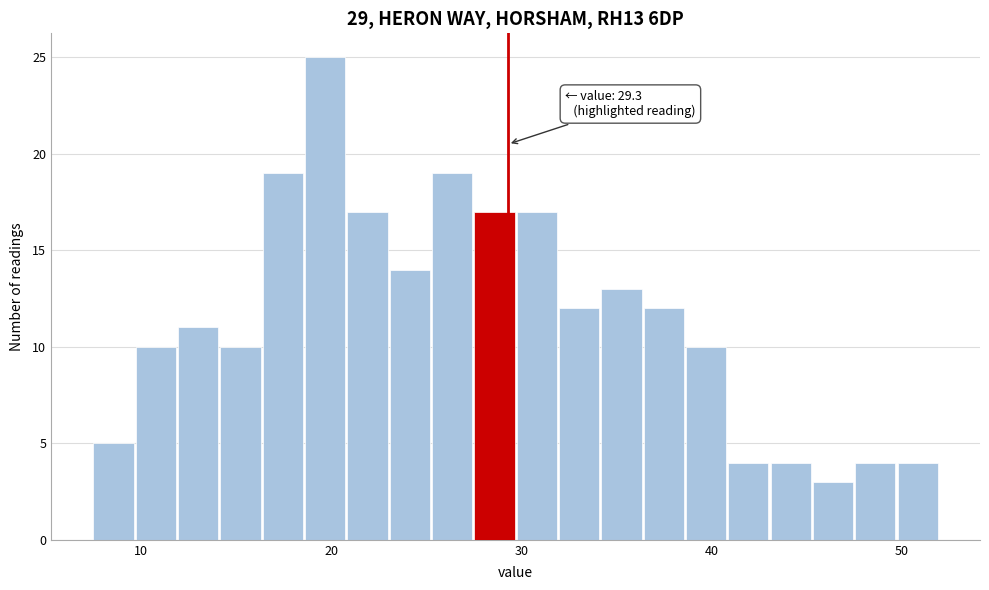

Around what value on the x-axis is the tallest bar? Give the approximate position of its centre, as read against the axis.

20